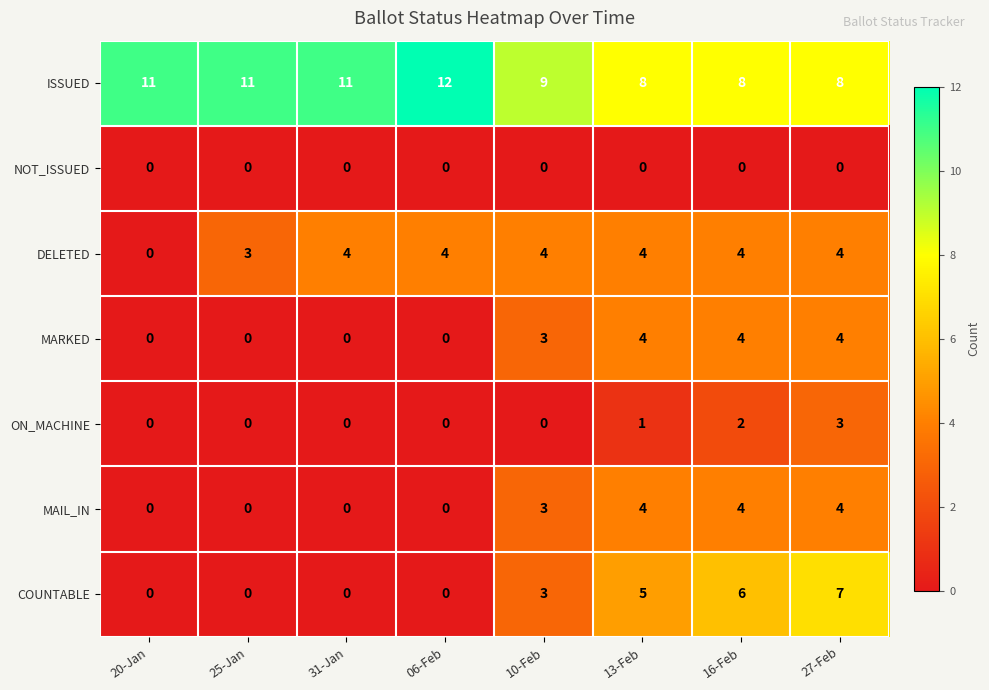

What is the greatest value displayed?

12